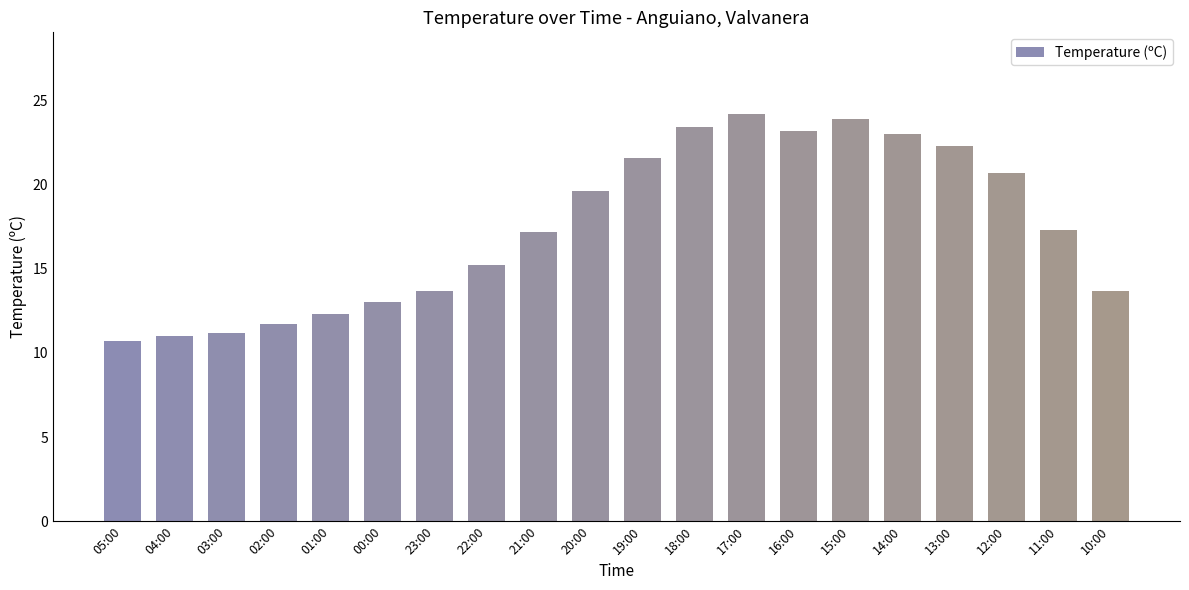

How many values exceed 17?

11